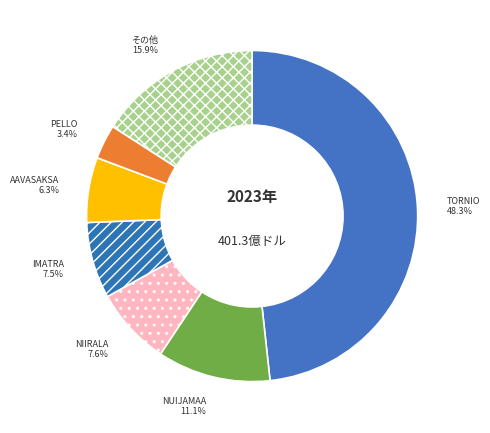

Between IMATRA and その他, which is larger?

その他